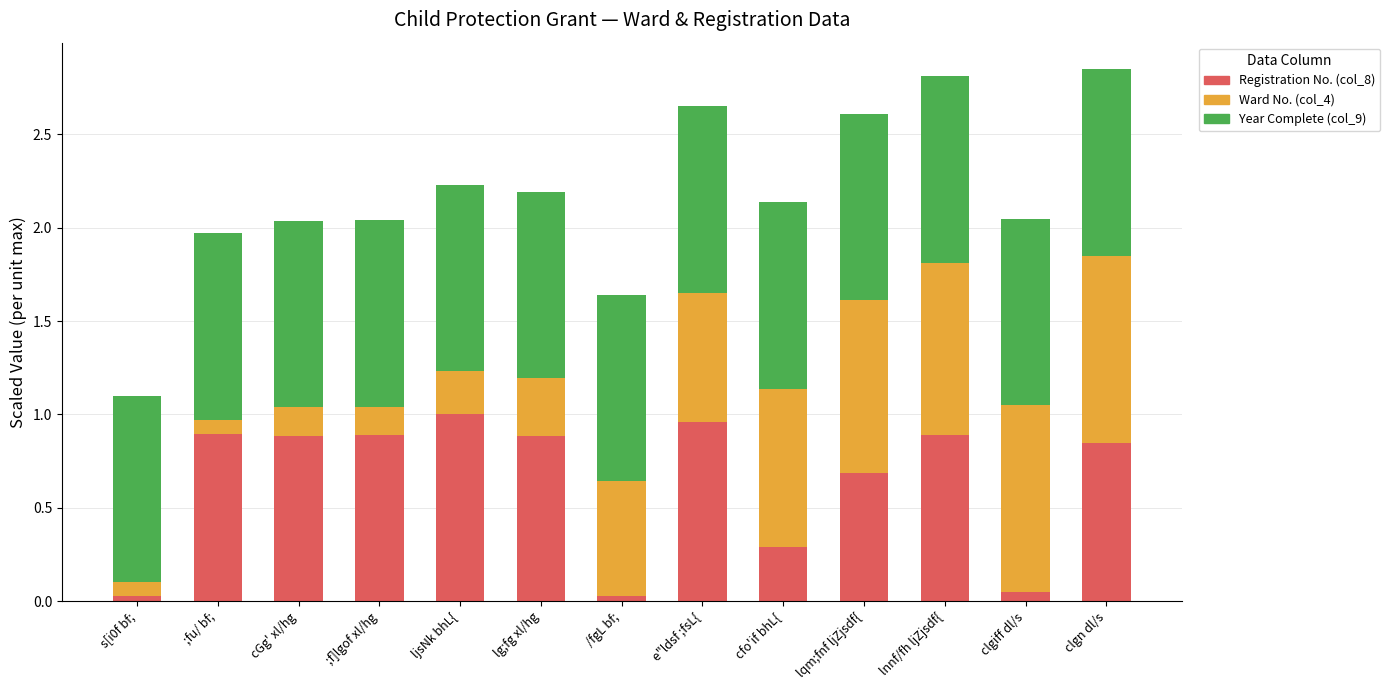

What is the total value across all series at cGg' xl/hg?

2.0